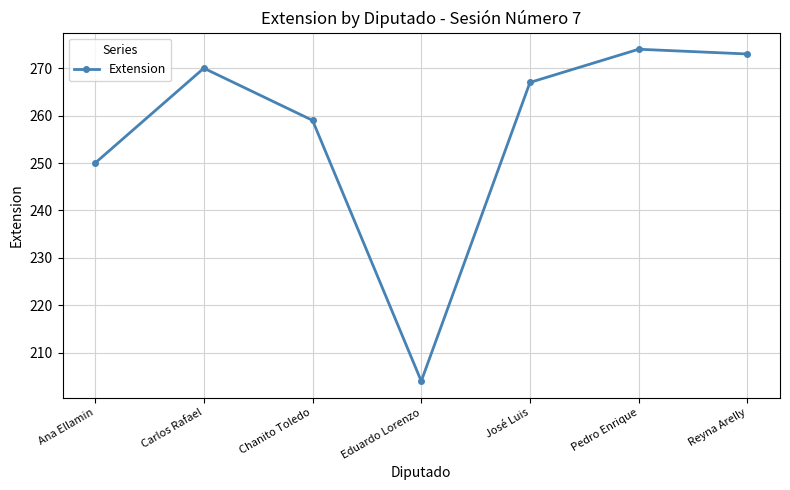

How many lines are shown in the chart?

1